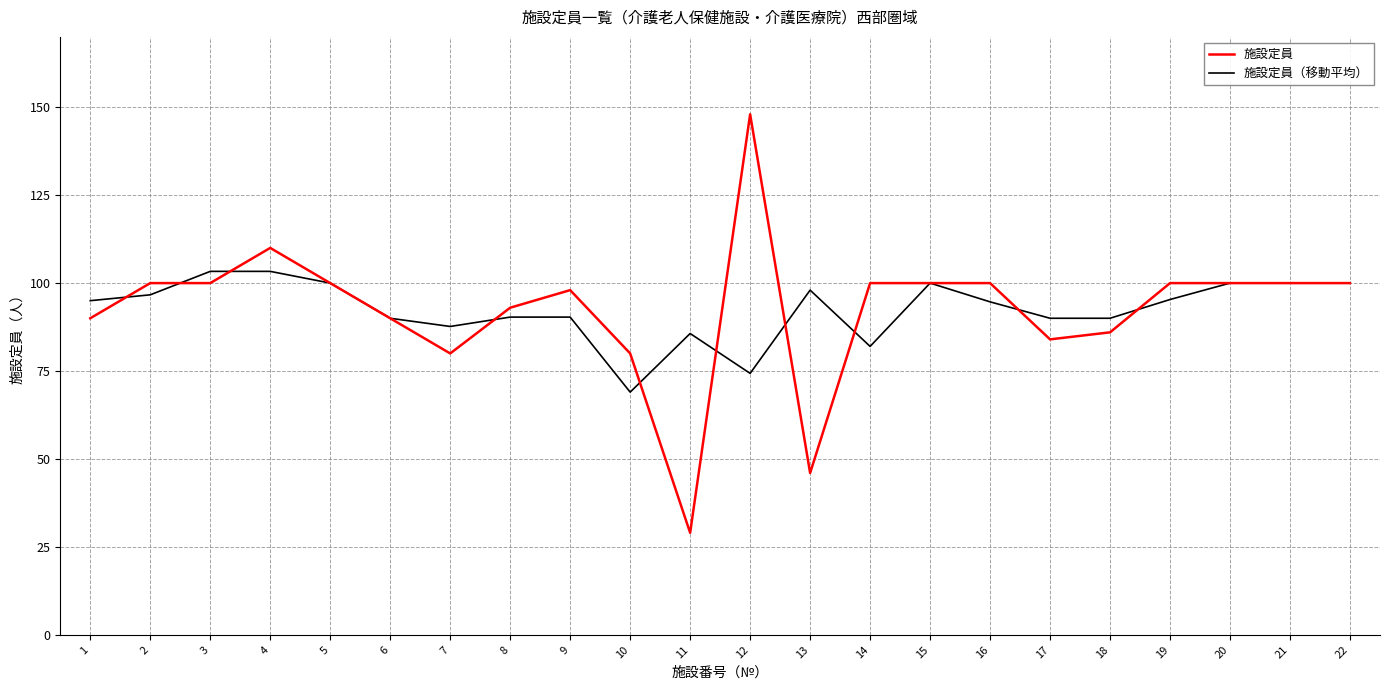

What is the total value across all series at 12?

222.3